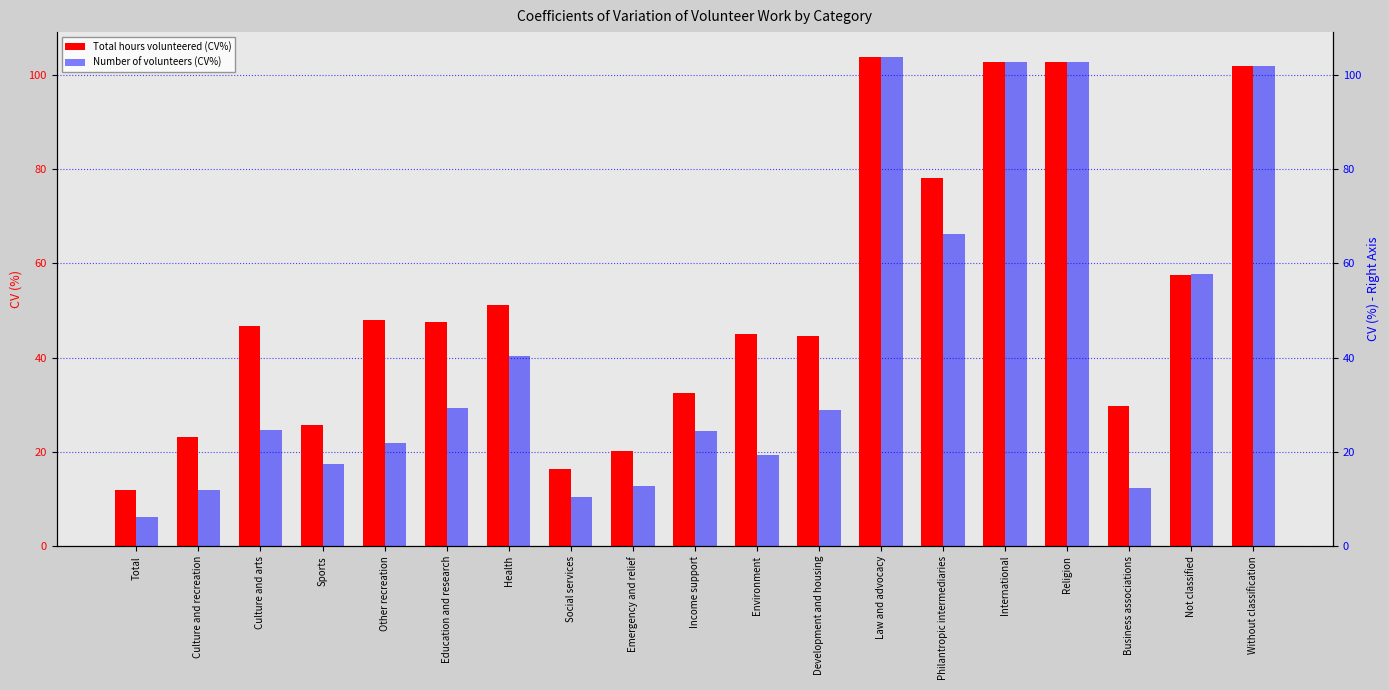

Which series changed the most between Income support and Without classification?

Number of volunteers (CV%)